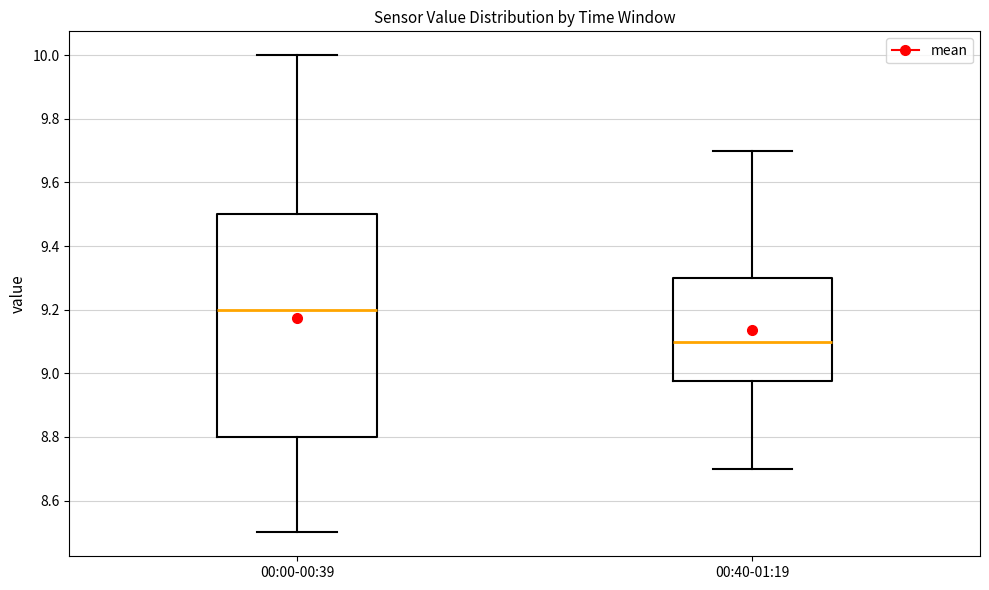

Where does the median line of the box for 00:00-00:39 sit on the y-axis? The values are not printed on the chart, so give them approximately, as read against the axis.

9.20